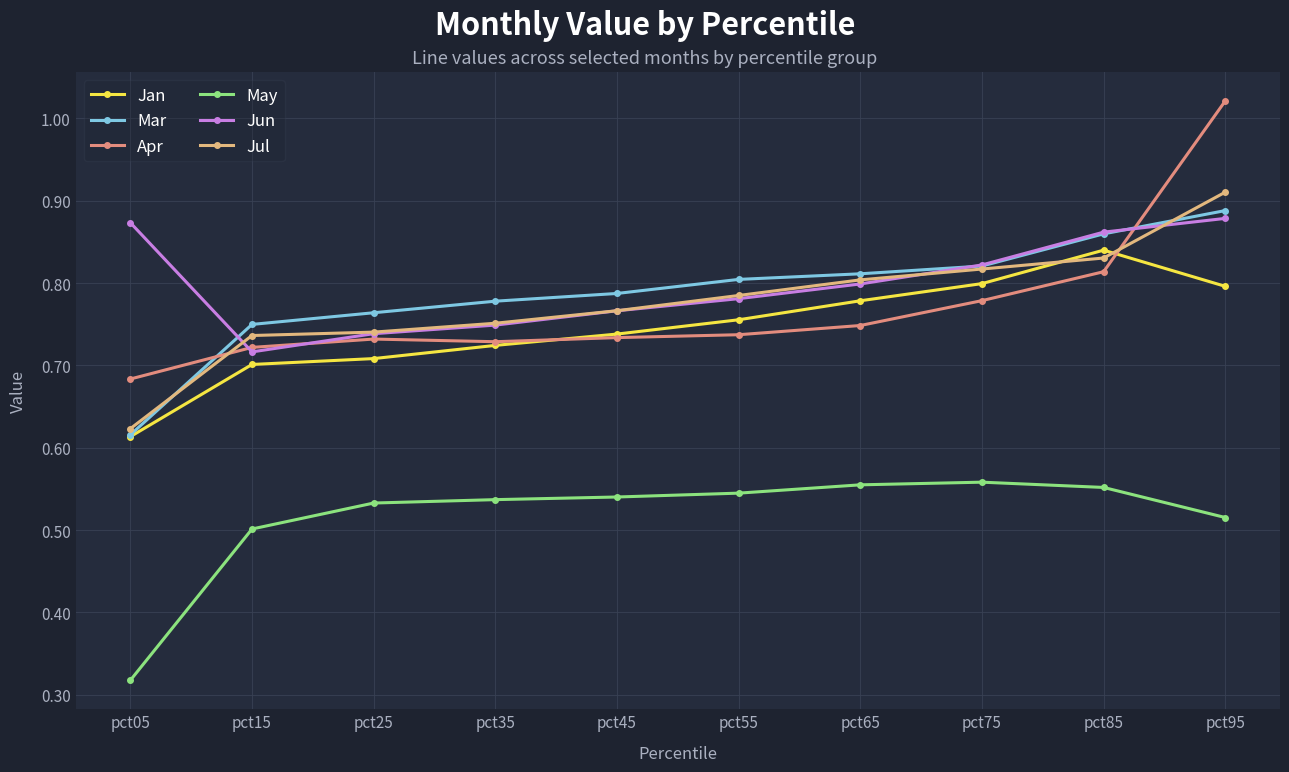

At which label does Apr reach its minimum?

pct05